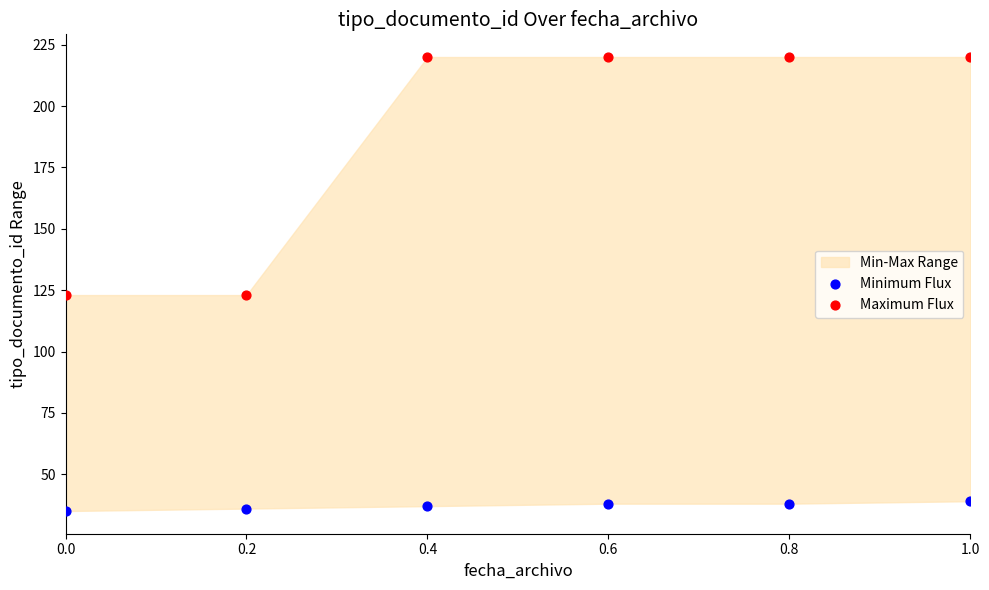

Which series has the largest Y range (max minus min)?

Maximum Flux